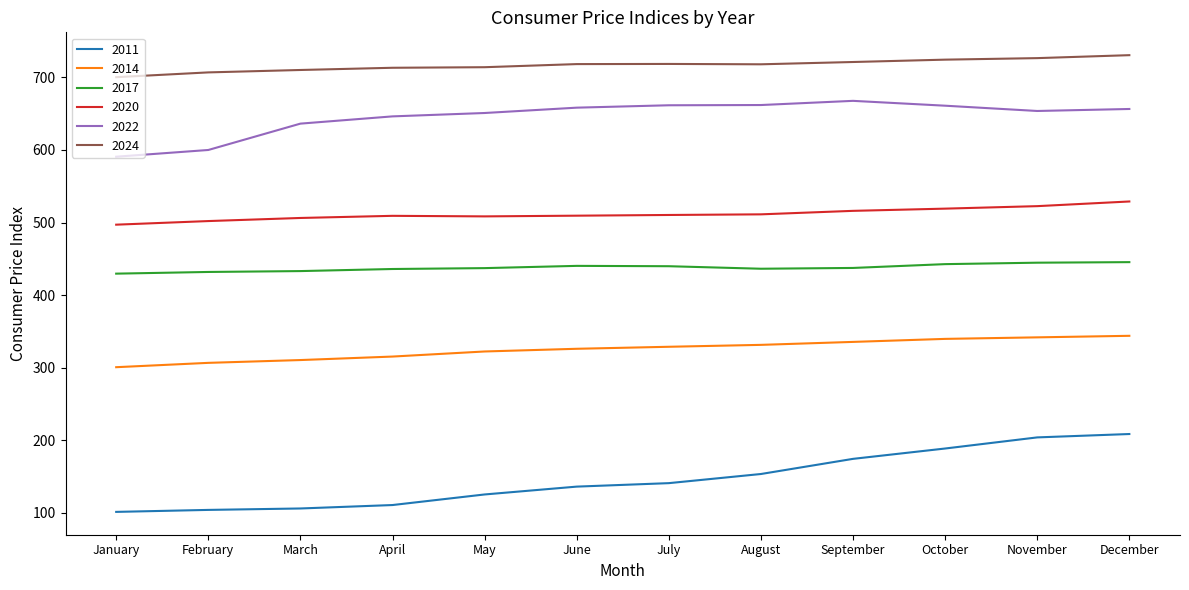

True or false: 2017 and 2014 intersect in this chart.

False